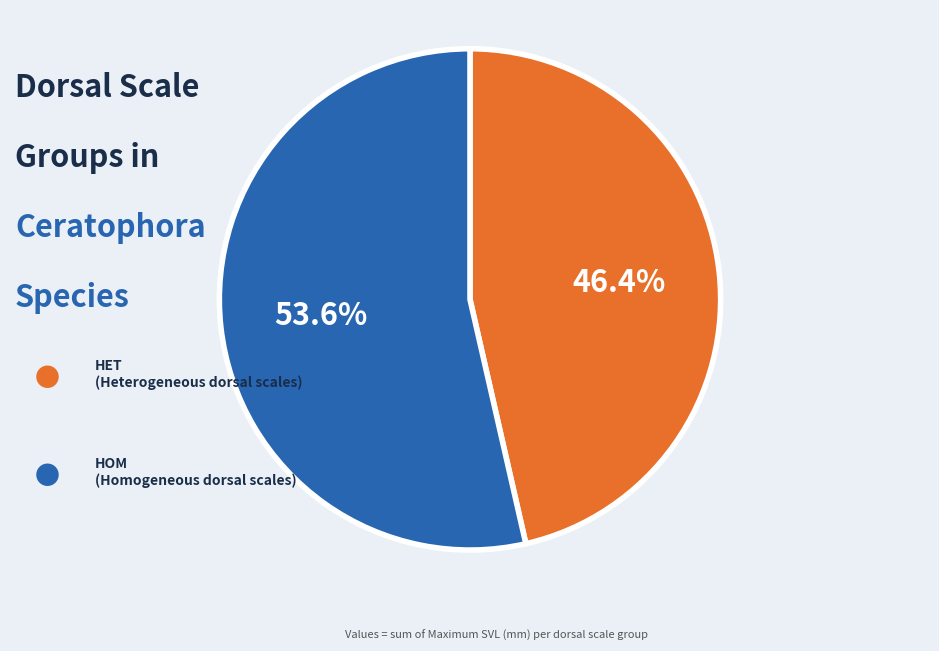

Is there a majority slice in this chart?

Yes